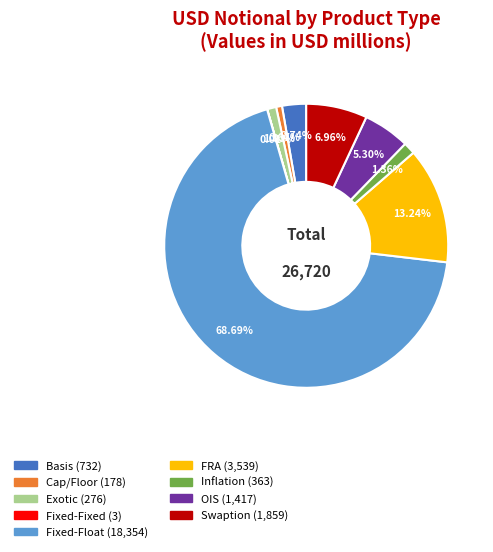

Which category has the biggest portion of the pie?

Fixed-Float